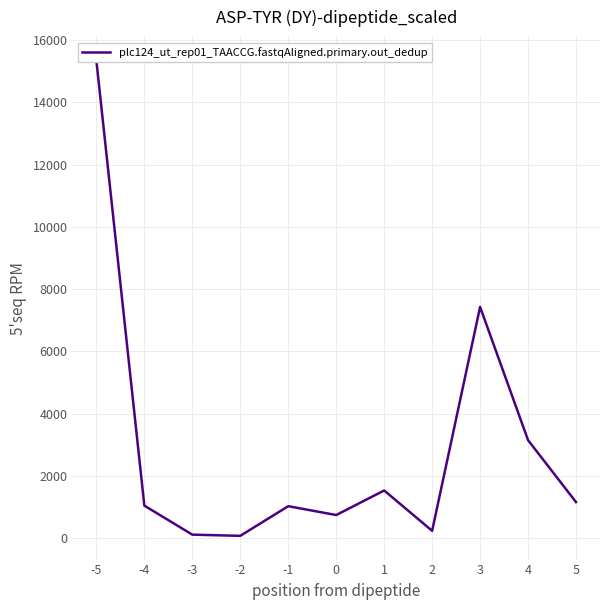

List the labels in order of value, smallest first.

-2, -3, 2, 0, -1, -4, 5, 1, 4, 3, -5